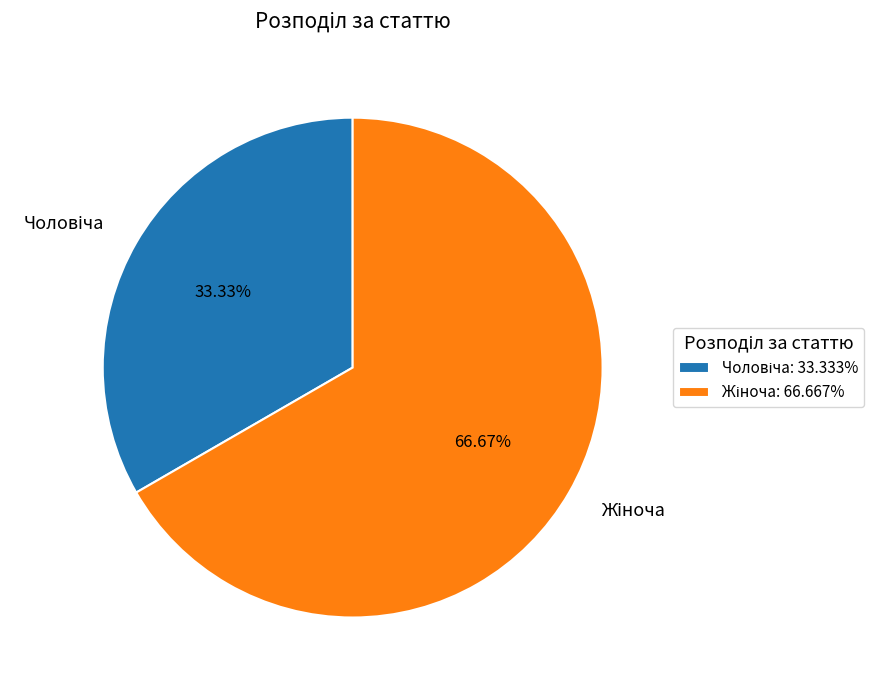

Does any single category account for the majority?

Yes